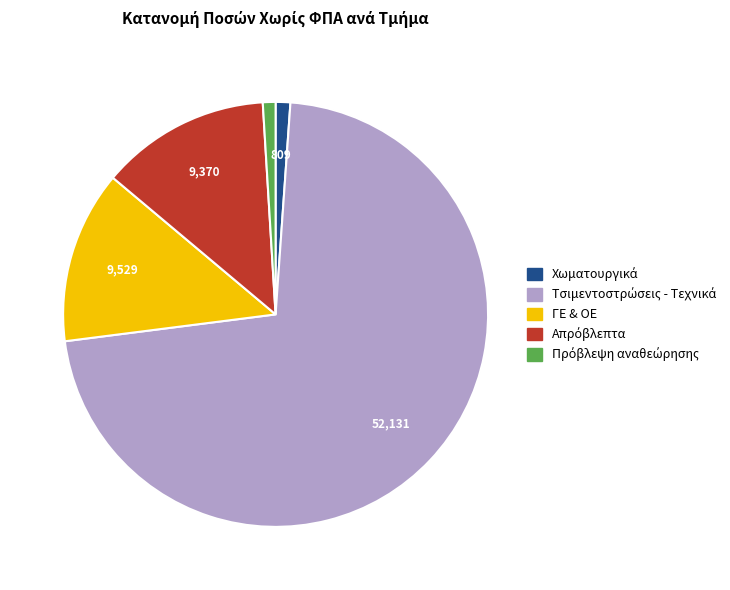

Does any single category account for the majority?

Yes